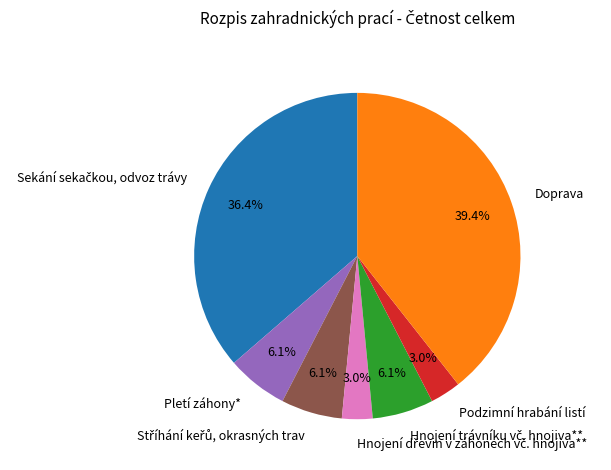

Does Doprava account for over 50% of the chart?

No